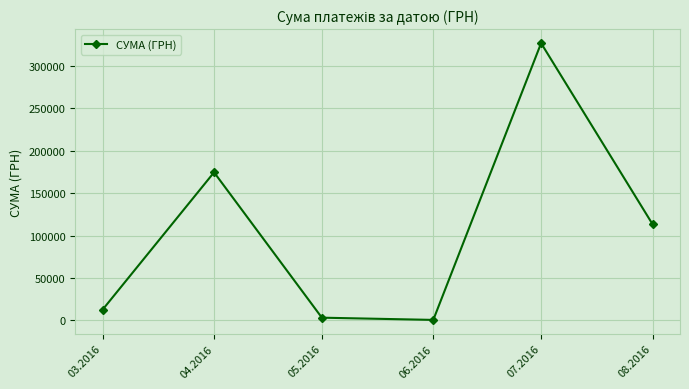

What is the average value?

105163.0